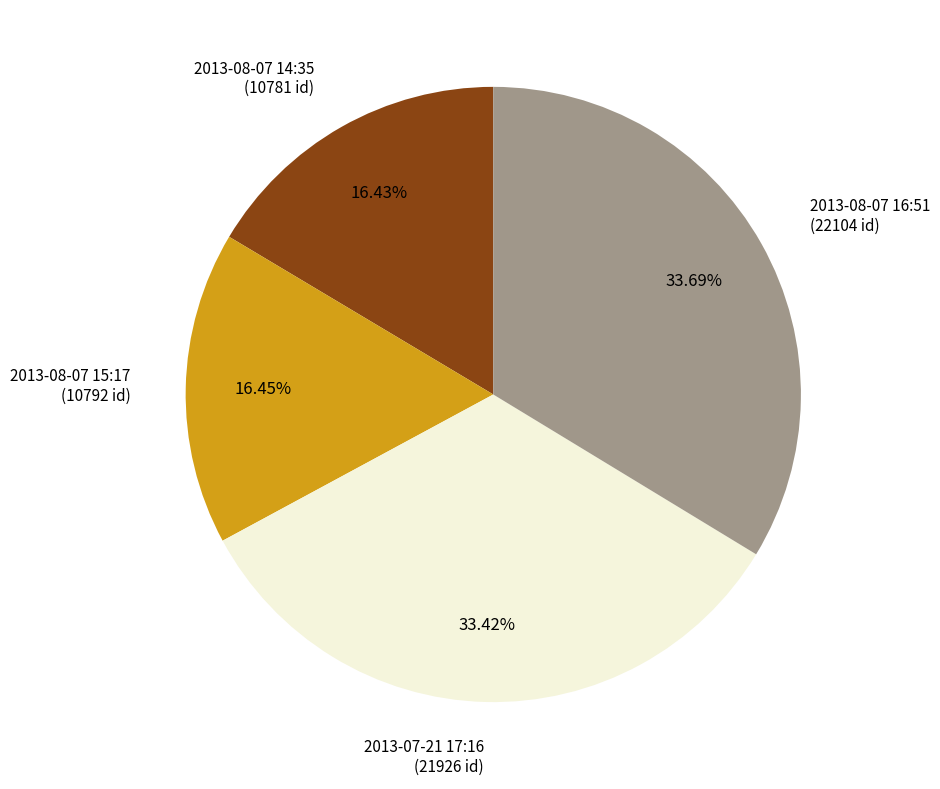

Between 2013-08-07 14:35 and 2013-07-21 17:16, which is larger?

2013-07-21 17:16